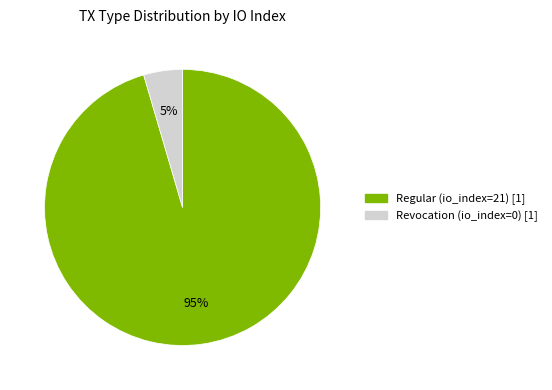

What is the largest slice in the pie chart?

Regular (io_index=21)